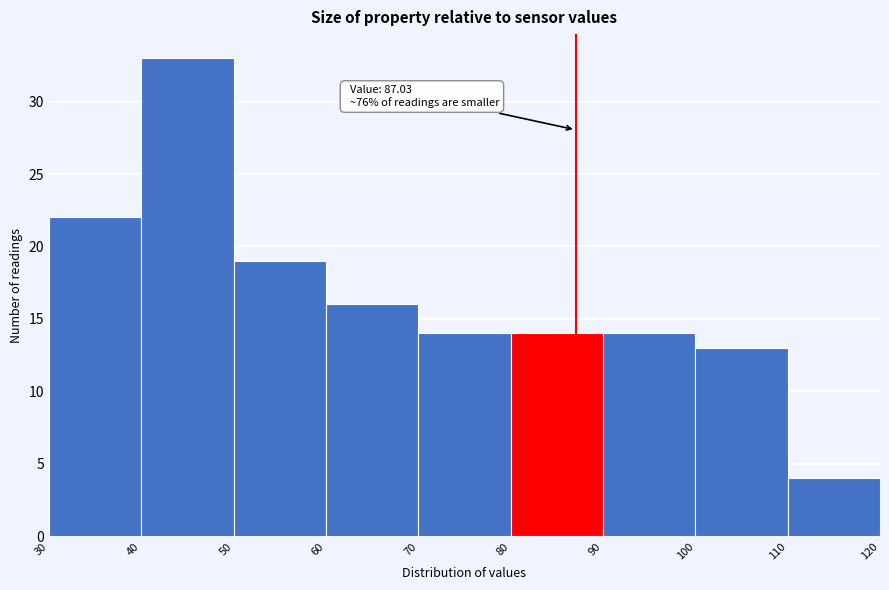

Which range on the x-axis has the tallest bar?

40 to 50